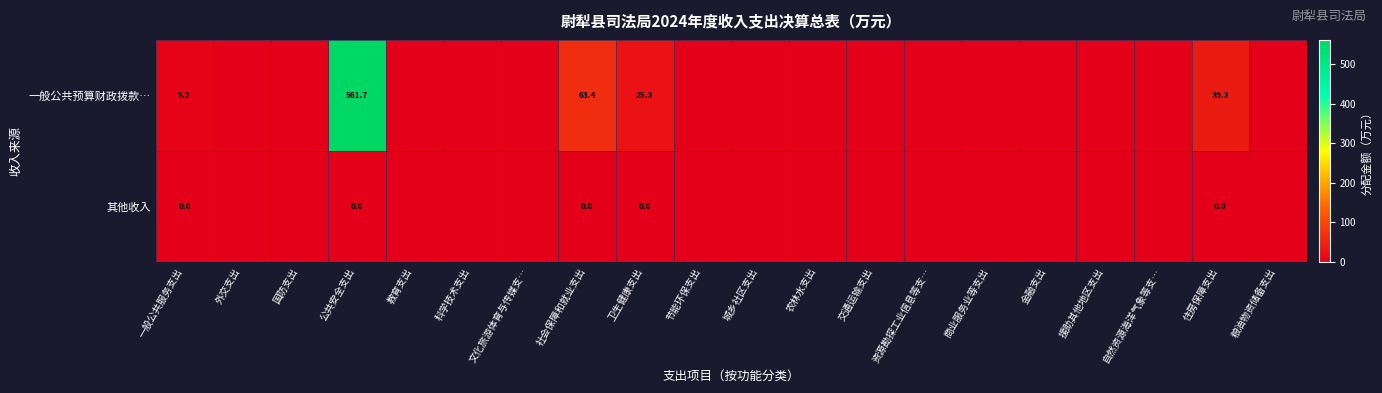

Which series has the largest total across all categories?

一般公共预算财政拨款…